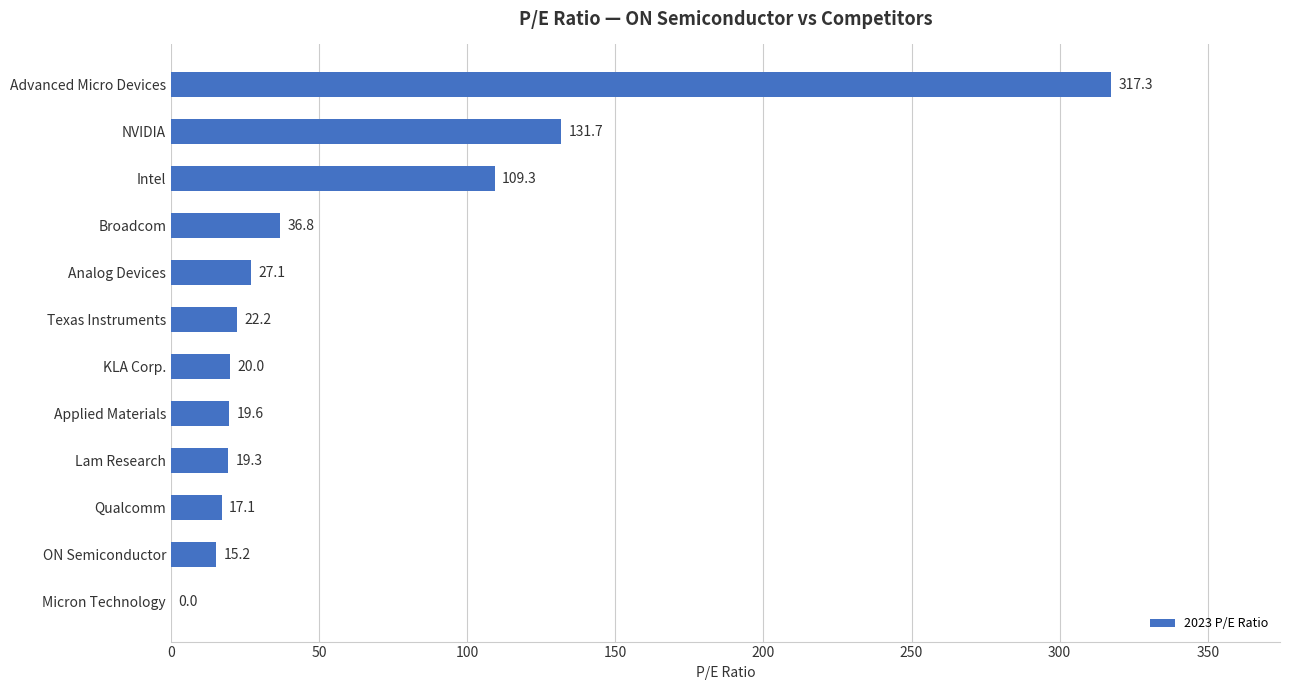

Where is the data nearest to the value 158?

NVIDIA